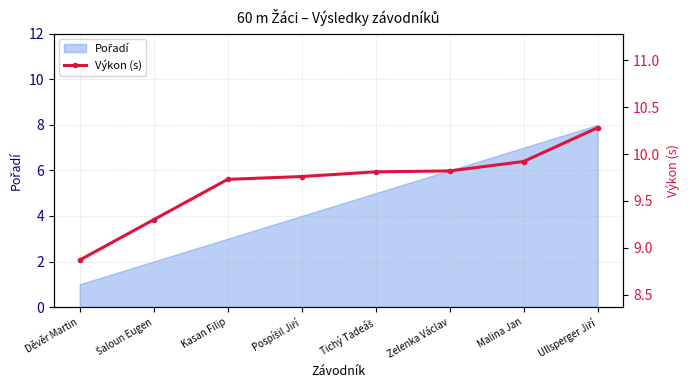

The chart shows a value of 9.8 at Zelenka Václav. True or false?

True